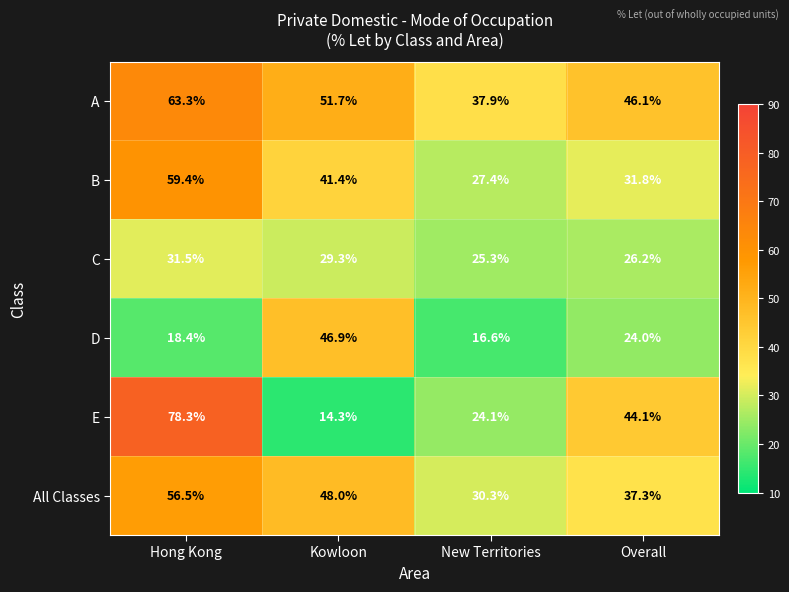

At which category does the chart reach its minimum across all series?

Kowloon